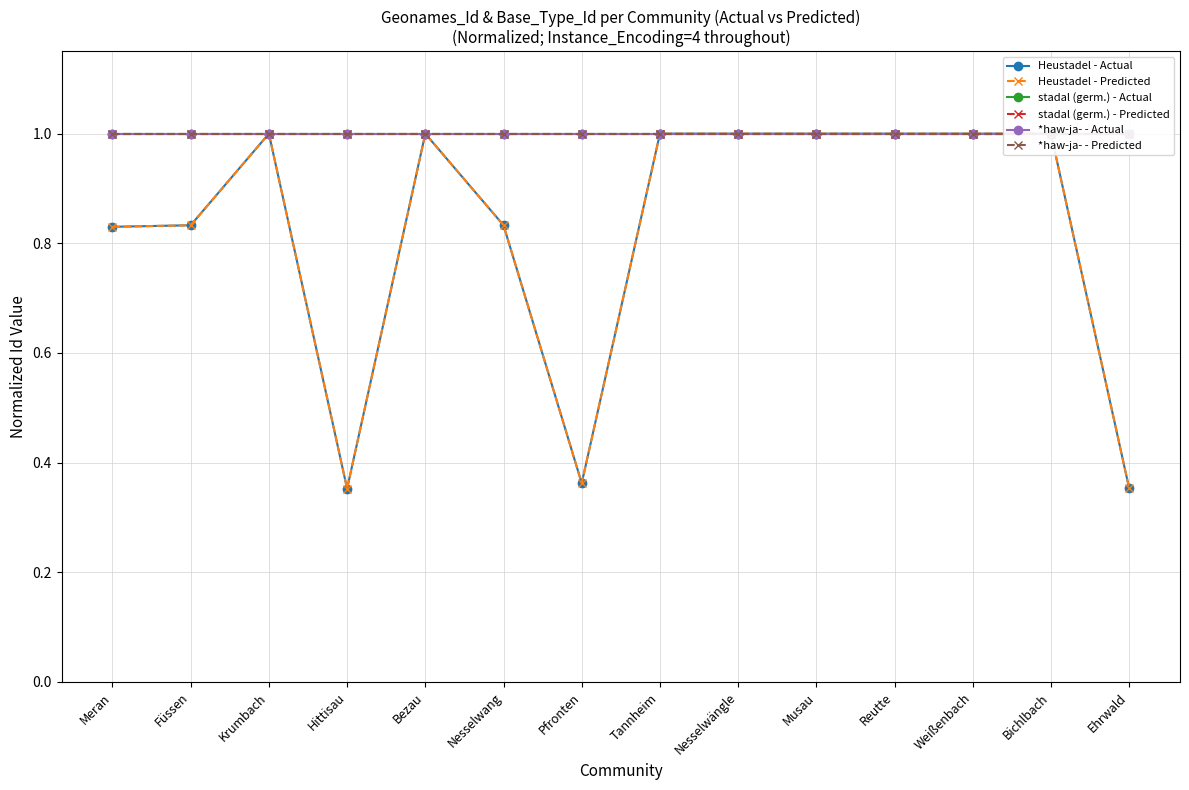

True or false: *haw-ja- - Predicted has more than 2 points higher than both neighbors.

False